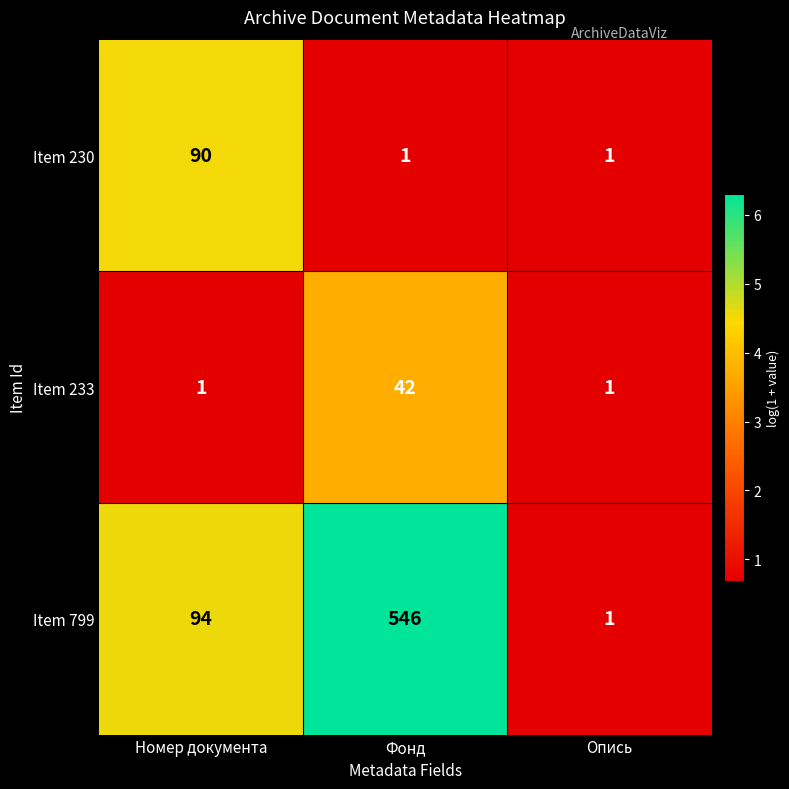

Which series changed the most between Номер документа and Опись?

Item 799